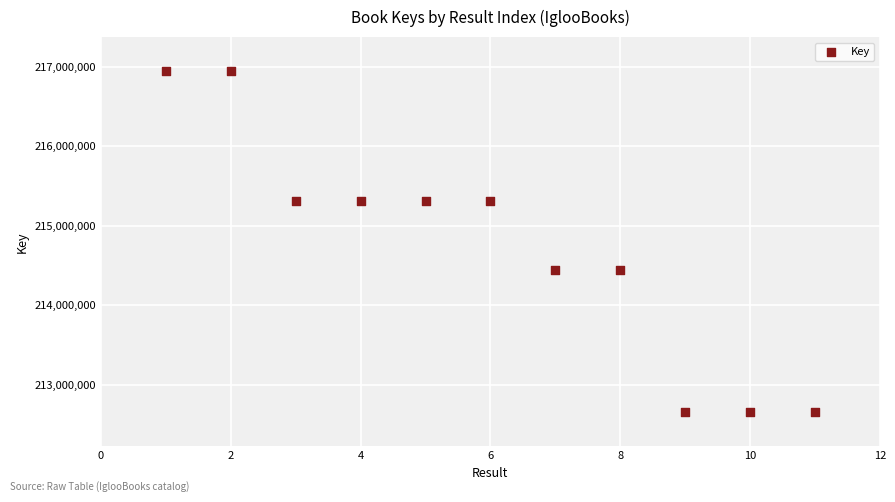

What is the range of Y values (max minus min)?

4293793